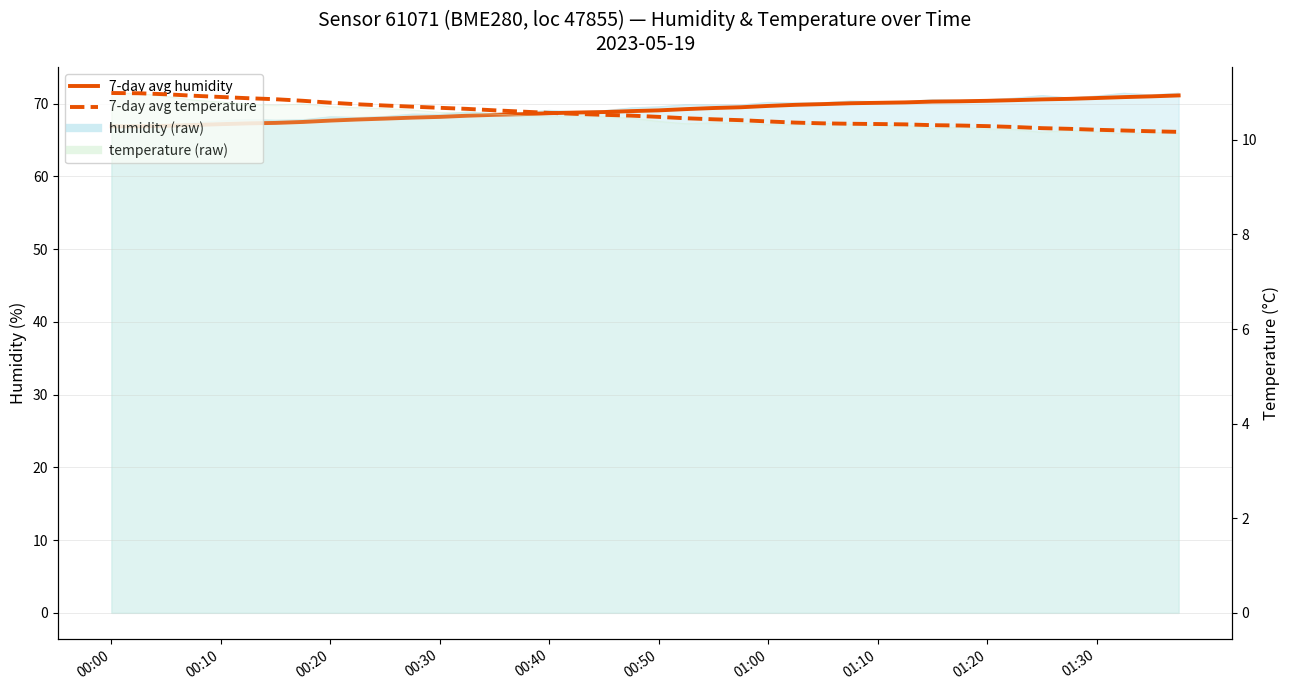

What is the label of the 13th point from the left?

00:30